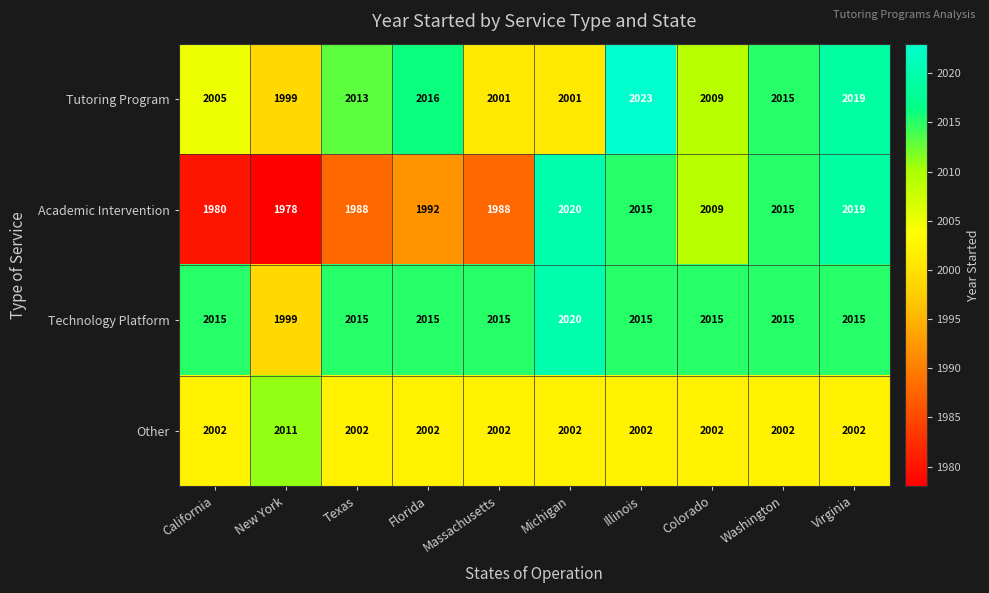

What is the approximate value of Tutoring Program at Texas, to the nearest 5?

2015